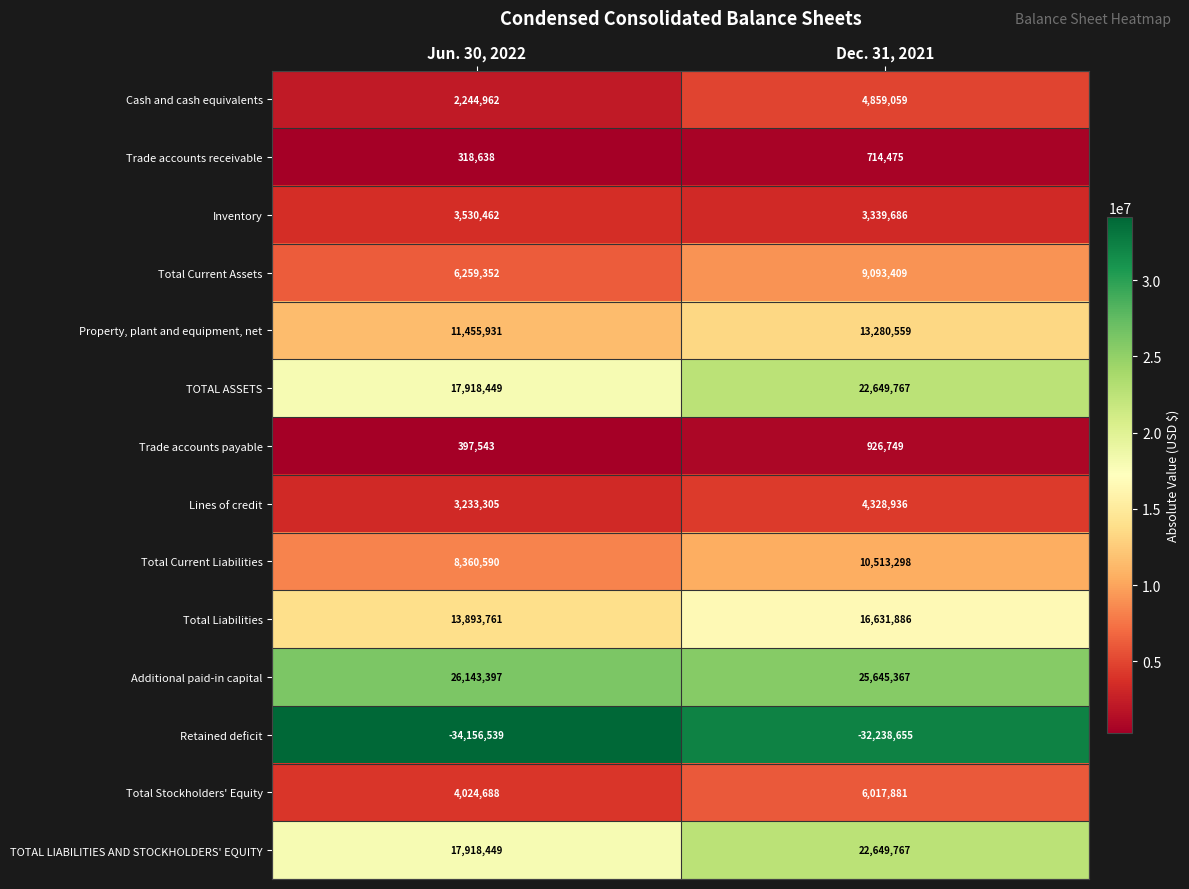

What is the difference between the highest and lowest values at Jun. 30, 2022?

60299936